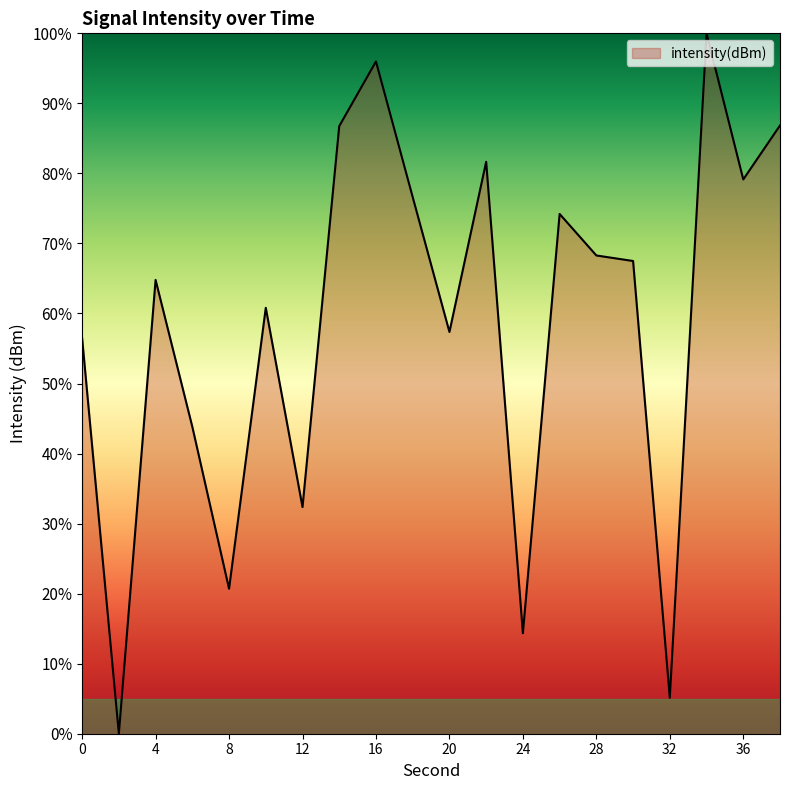

What is the average value?

0.6